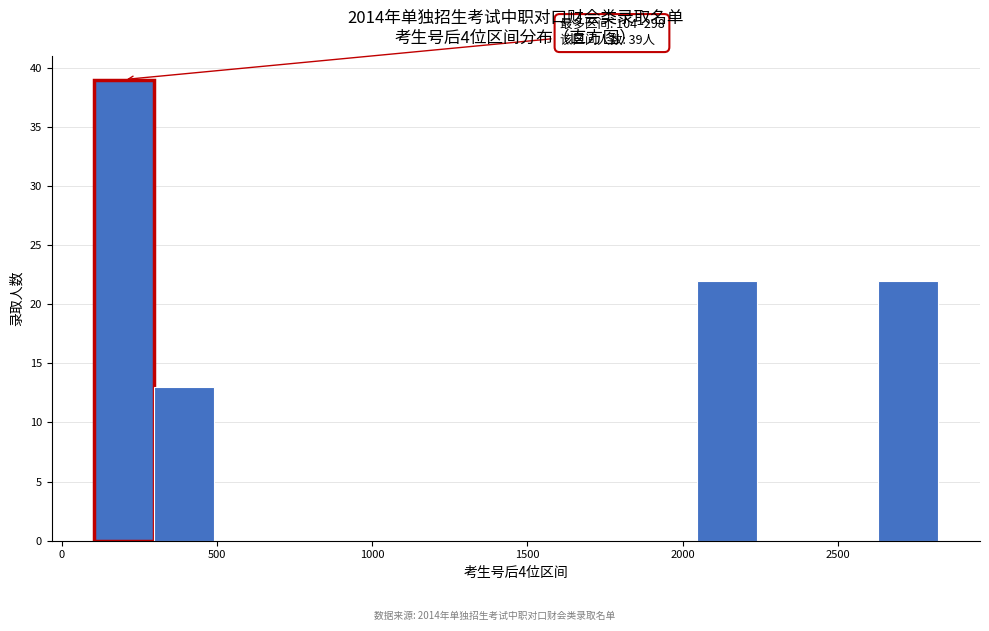

Read against the x-axis, roughly where is the centre of the tallest bar?

200